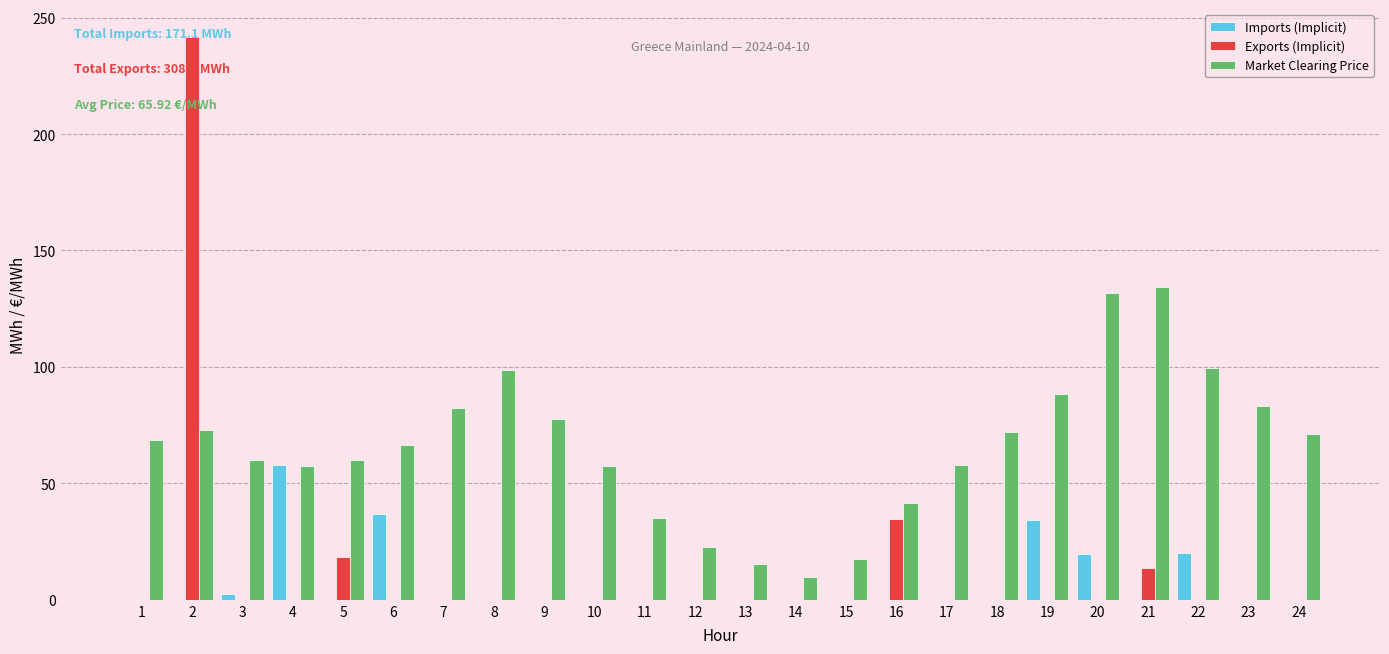

Which label corresponds to the largest value in the chart?

2